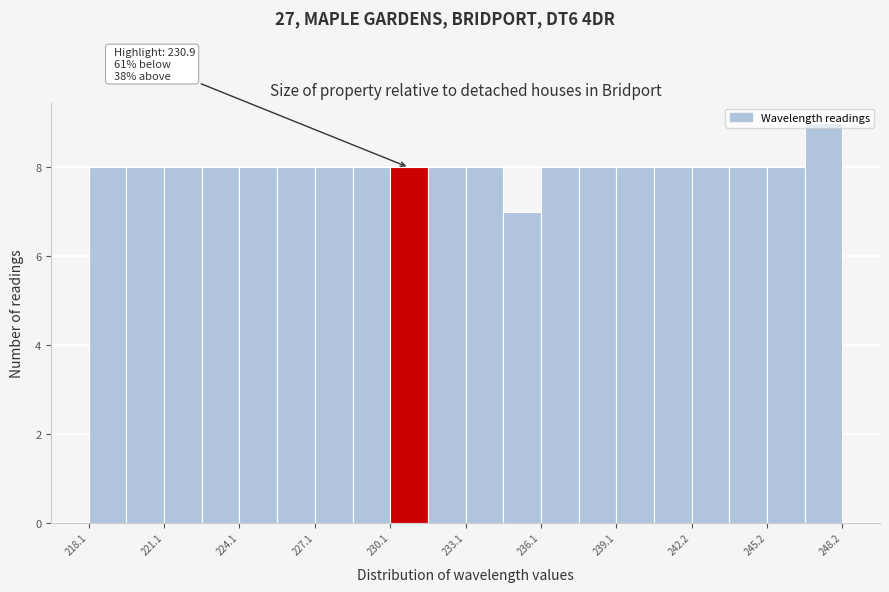

Around what value on the x-axis is the tallest bar? Give the approximate position of its centre, as read against the axis.

247.5